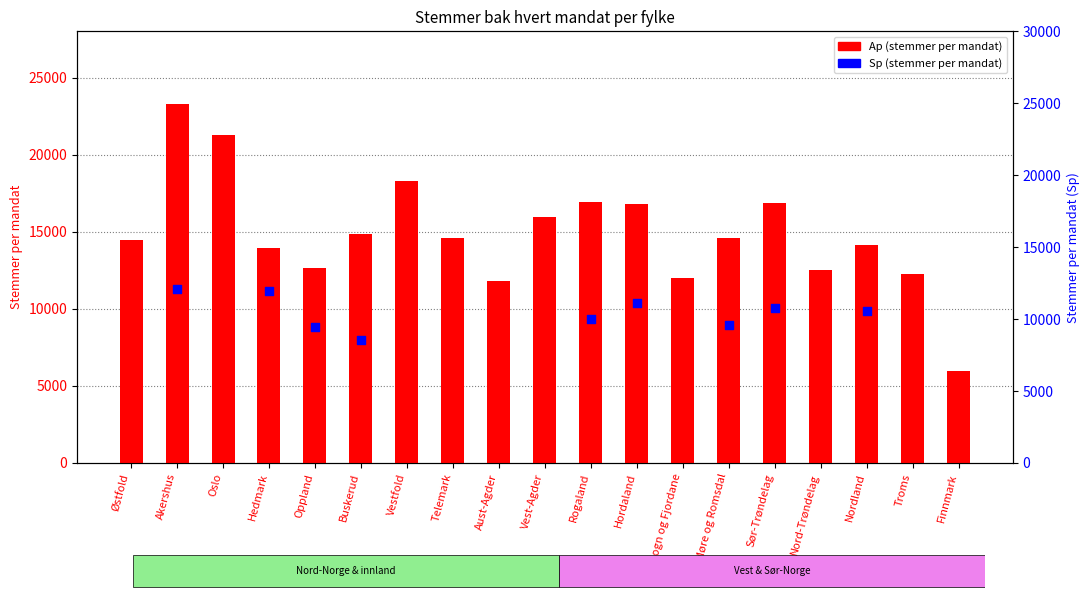

At how many categories does at least one series exceed 22561?

1